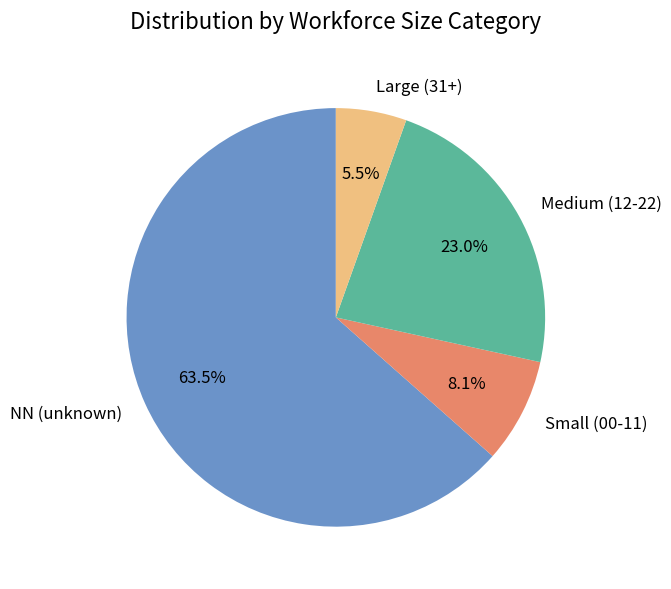

Which slice is the largest?

NN (unknown)